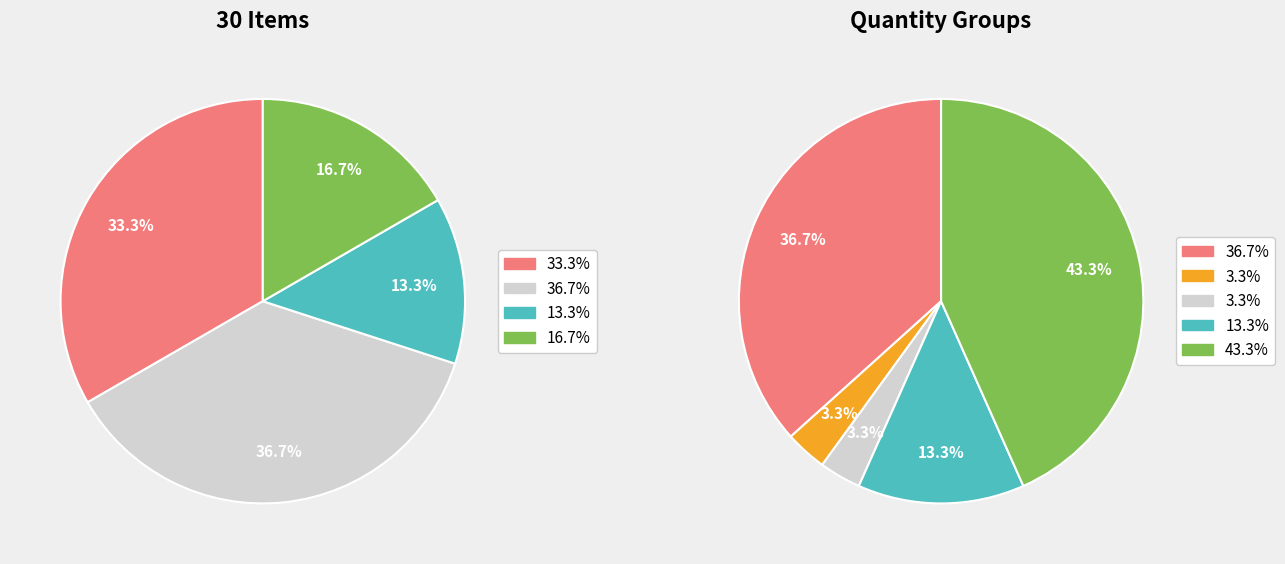

Does any single category account for the majority?

No